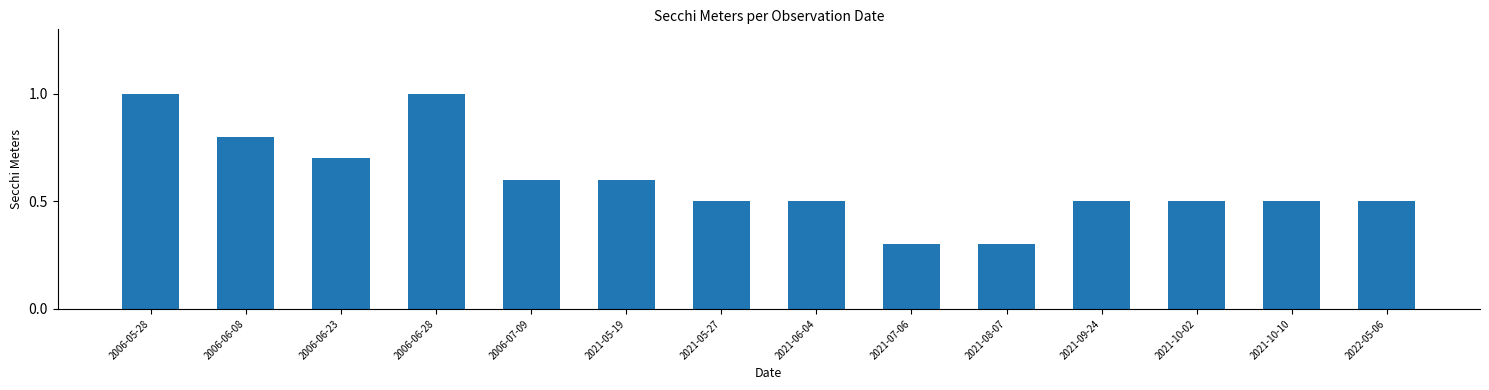

The chart shows a value of 0.8 at 2022-05-06. True or false?

False